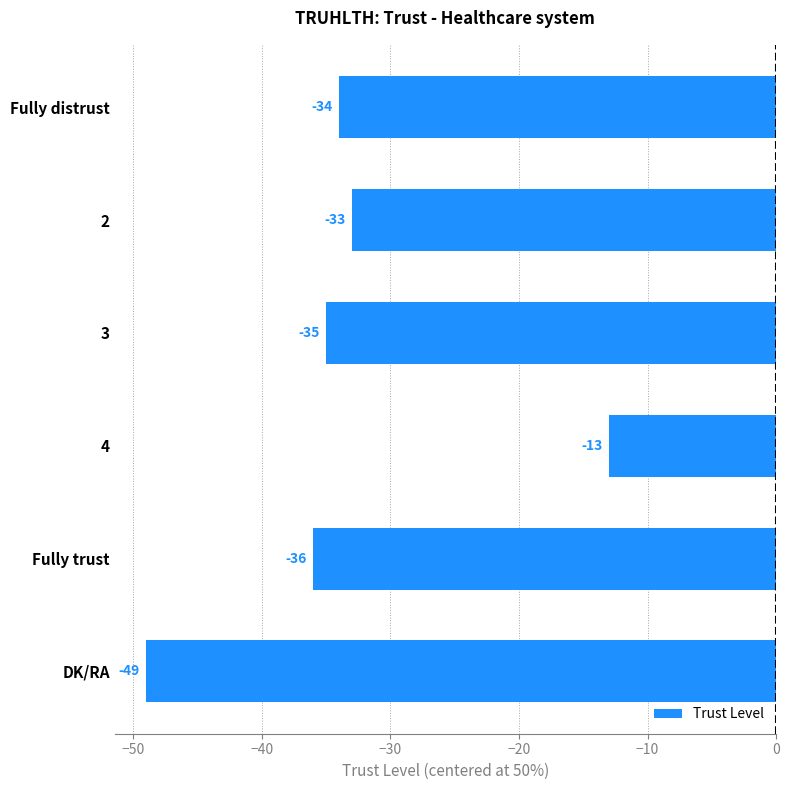

Count the number of values greater than -34.

2